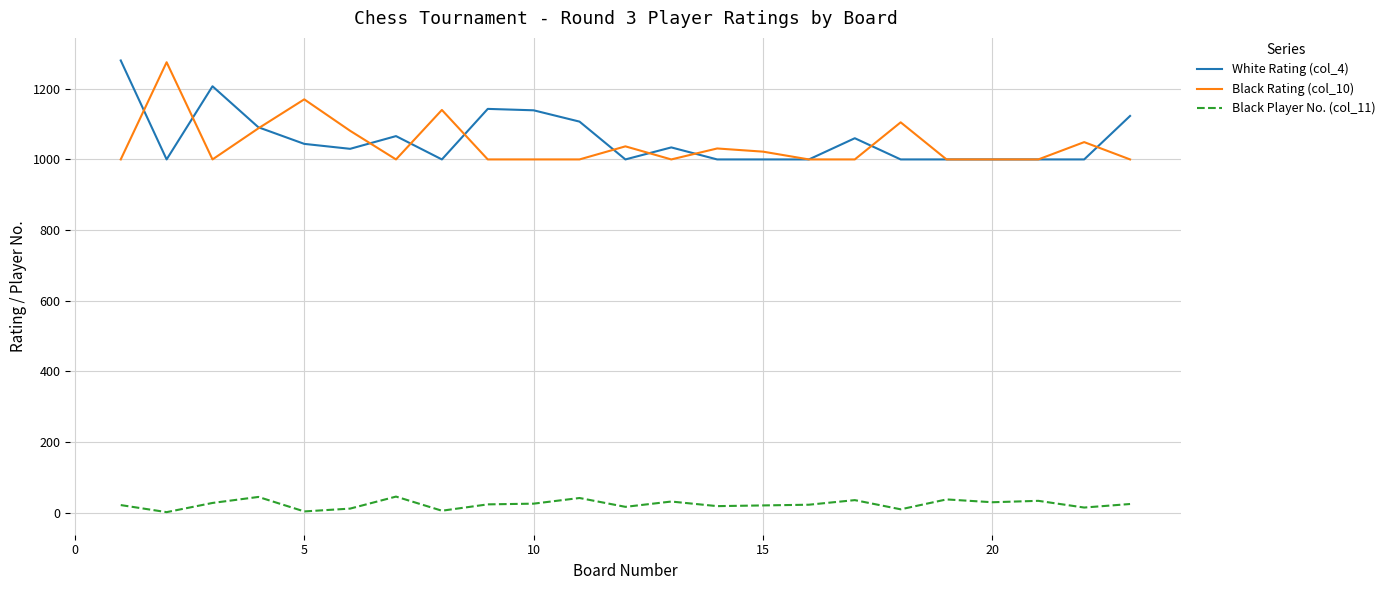

True or false: Black Rating (col_10) and Black Player No. (col_11) cross at least once.

False